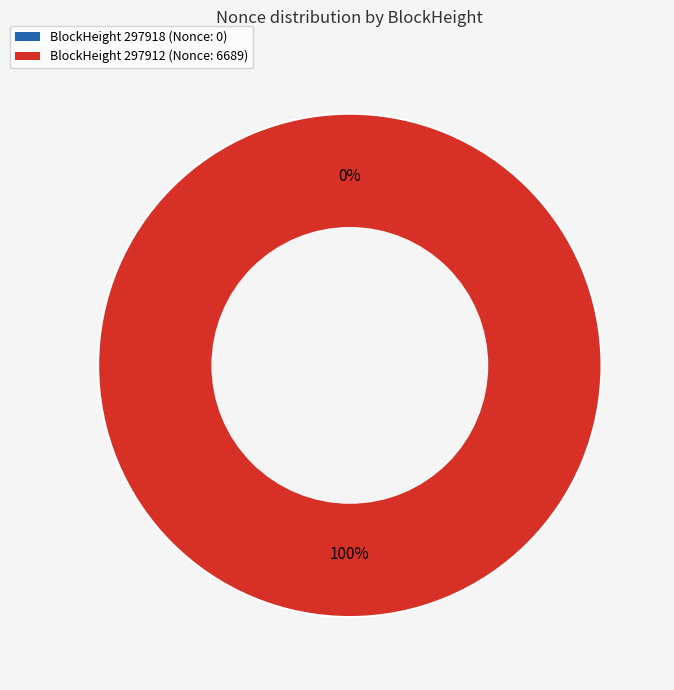

To the nearest percent, what is the combined percentage of 297918 and 297912?

100%